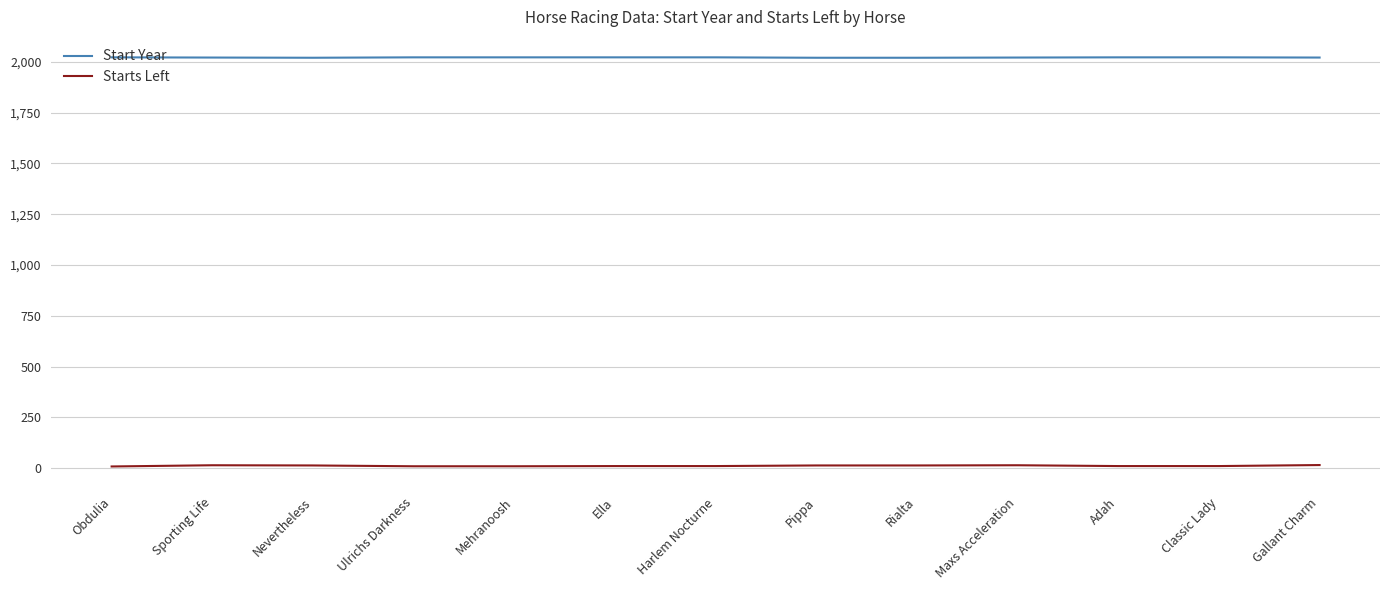

True or false: Start Year has a value of 2020 at Rialta.

True